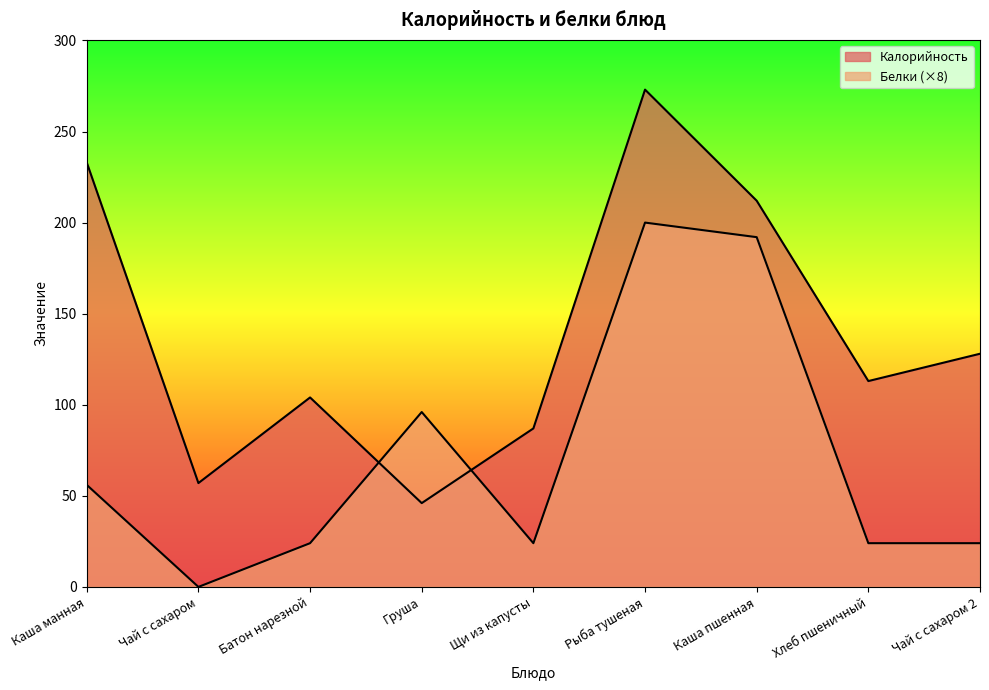

What value does the Калорийность series have at Груша, to the nearest 50?

50